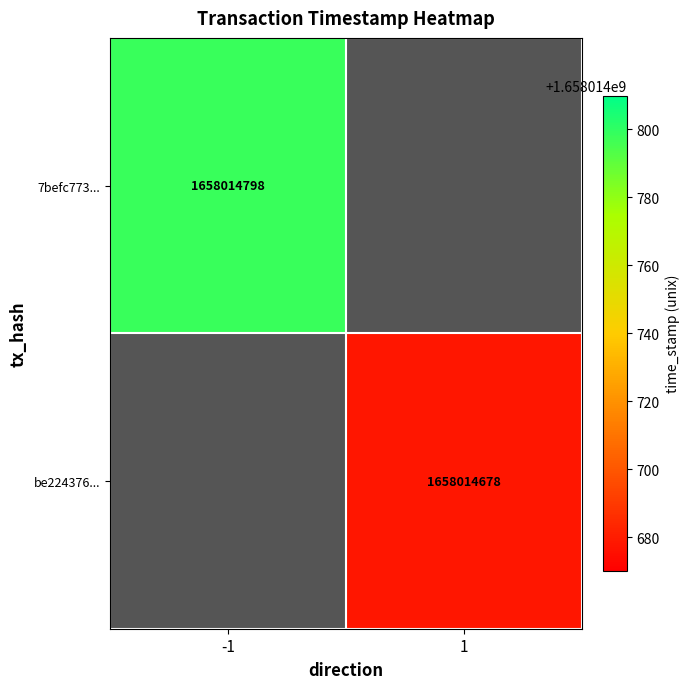

Reading left to right, what are all the values shown in this chart?

7befc773793bf4fac7356a88fc716c9a9e6f15c: -1	1658014798
be22437691c13581c0e04fd66491481e4f87d85: 1	1658014678